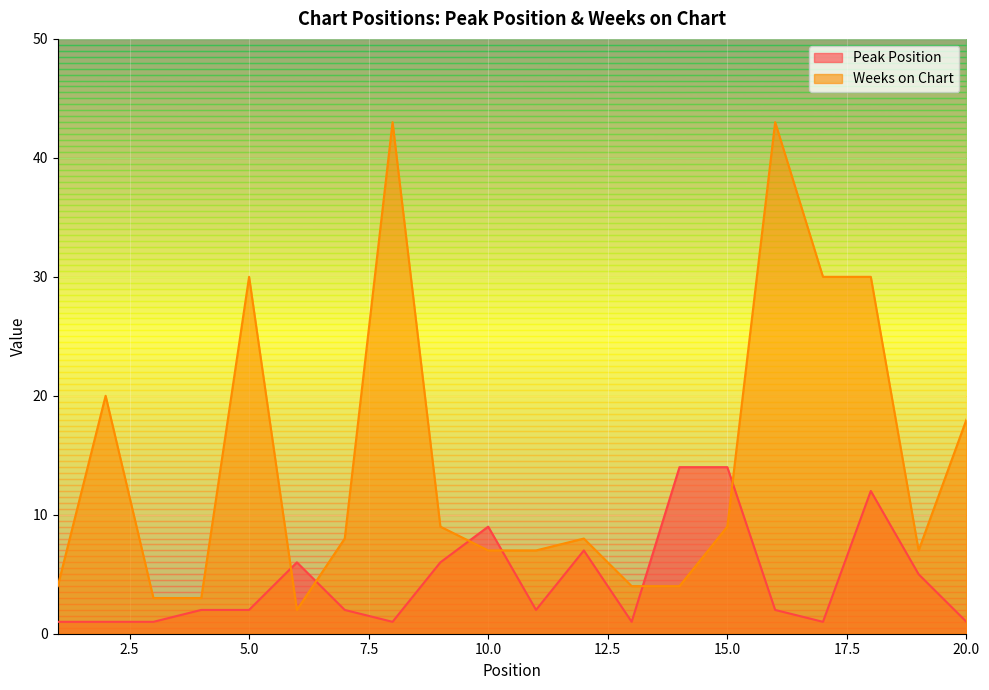

At 13, list the series in order from largest to smallest.

Weeks on Chart, Peak Position